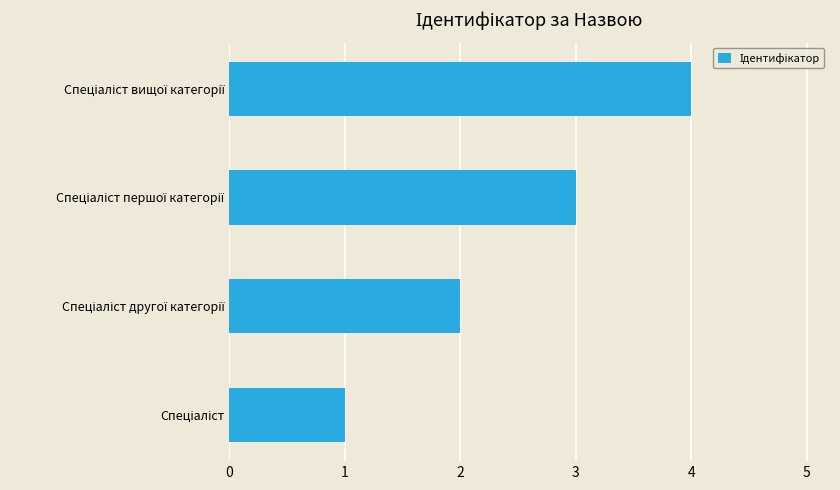

What is the difference between the maximum and minimum values?

3